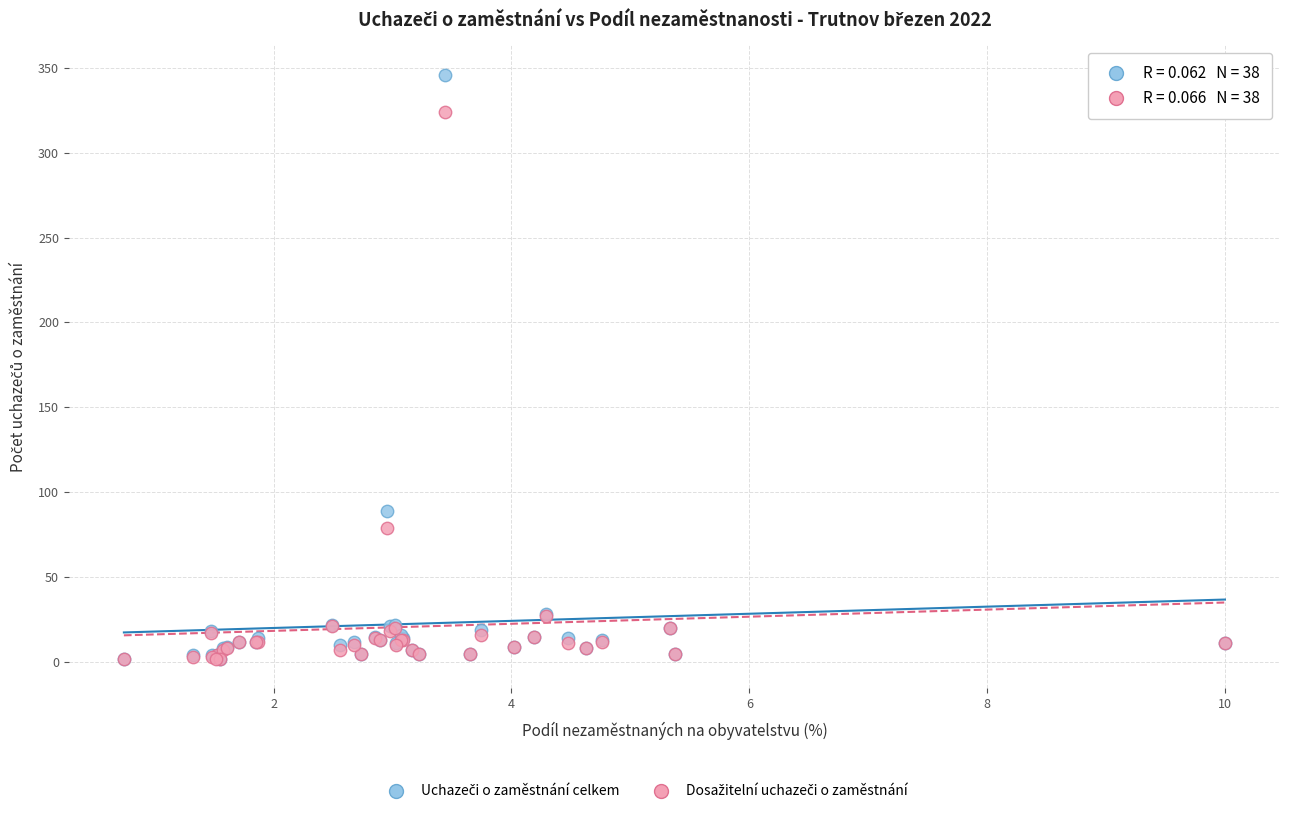

Across all series, what Y value is closest to 174?

89